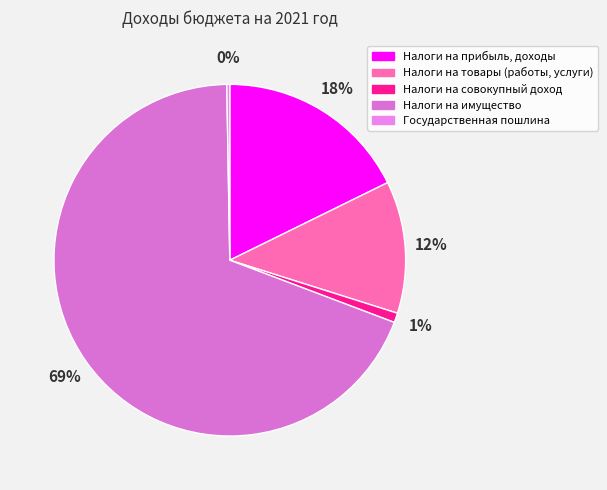

Is there a majority slice in this chart?

Yes